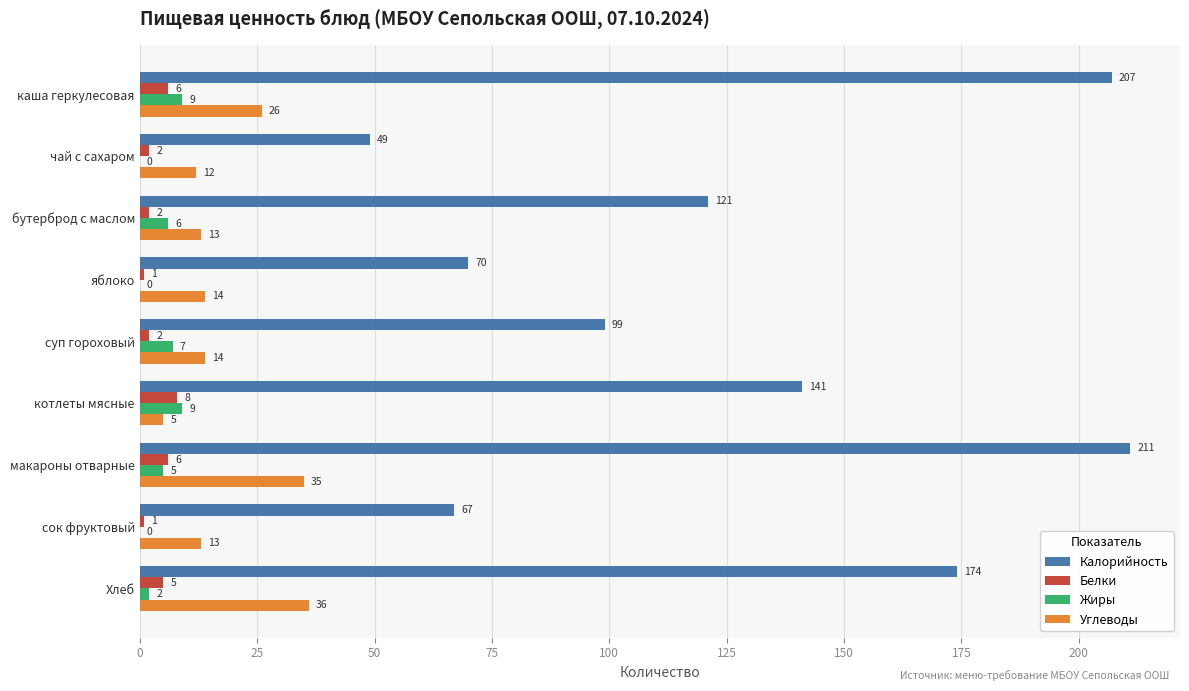

What is the maximum value for Жиры?

9